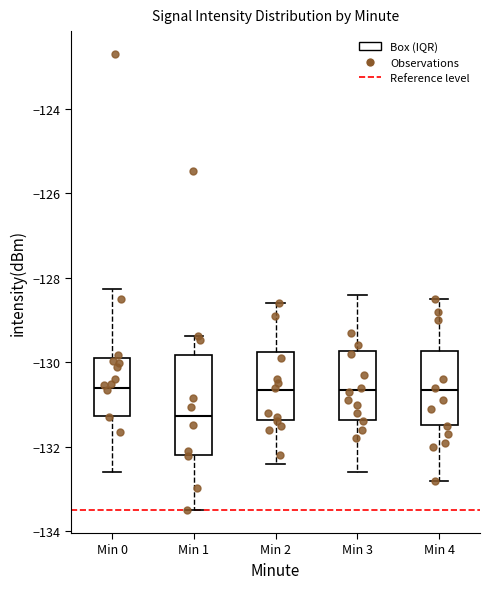

Which box has the lowest median line?

Min 1